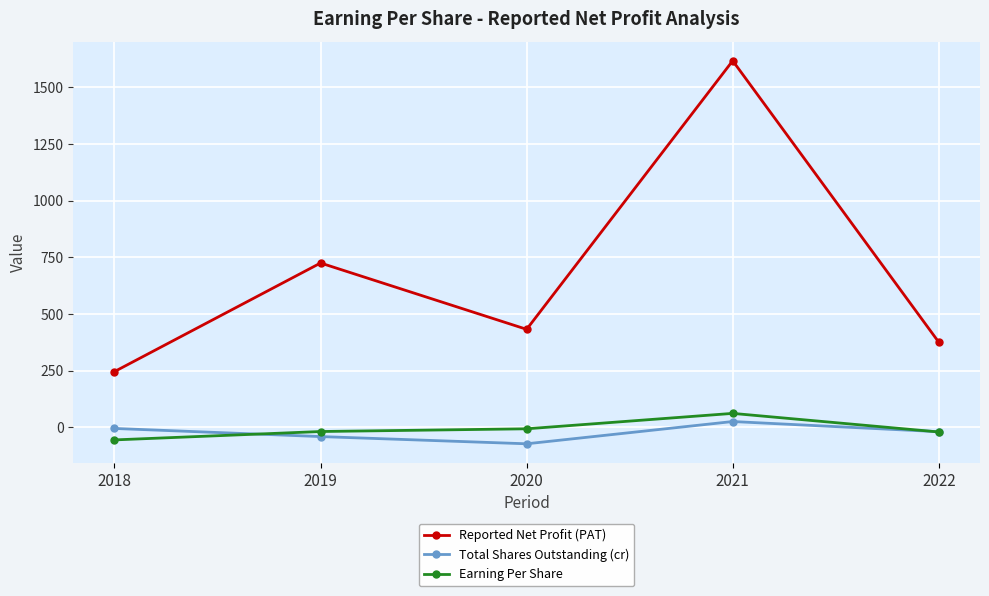

What are all the series names shown in the legend?

Reported Net Profit (PAT), Total Shares Outstanding (cr), Earning Per Share